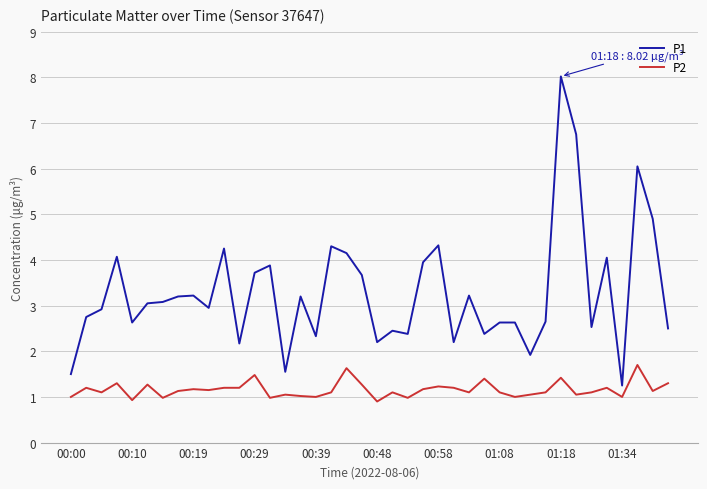

What is the average value of the P1 series?

3.3